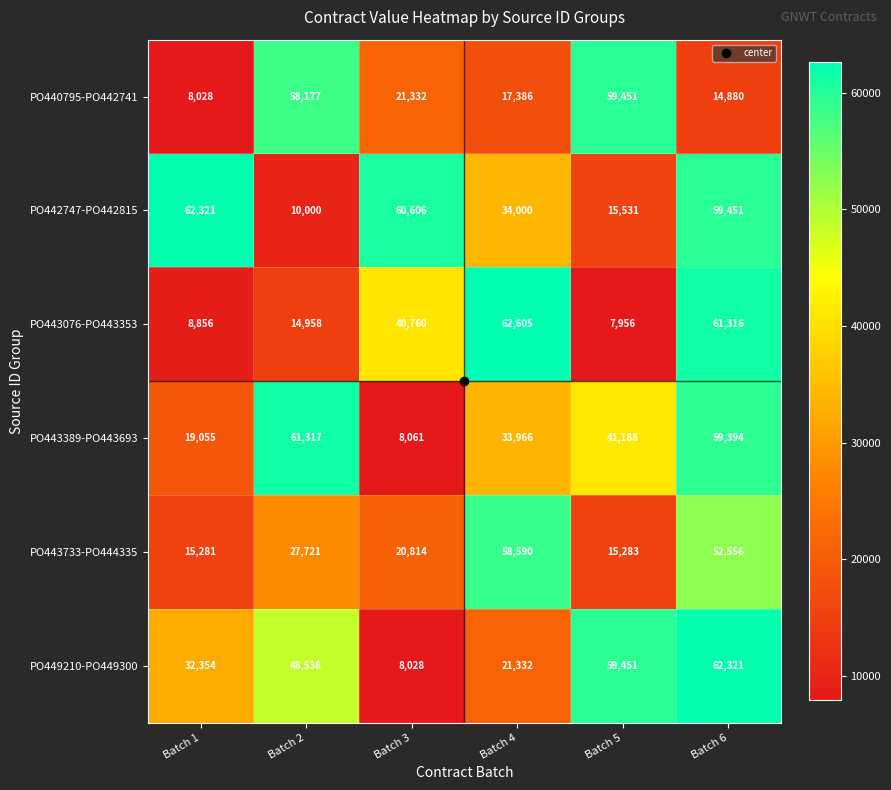

At which category is the sum across all series the highest?

Batch 6